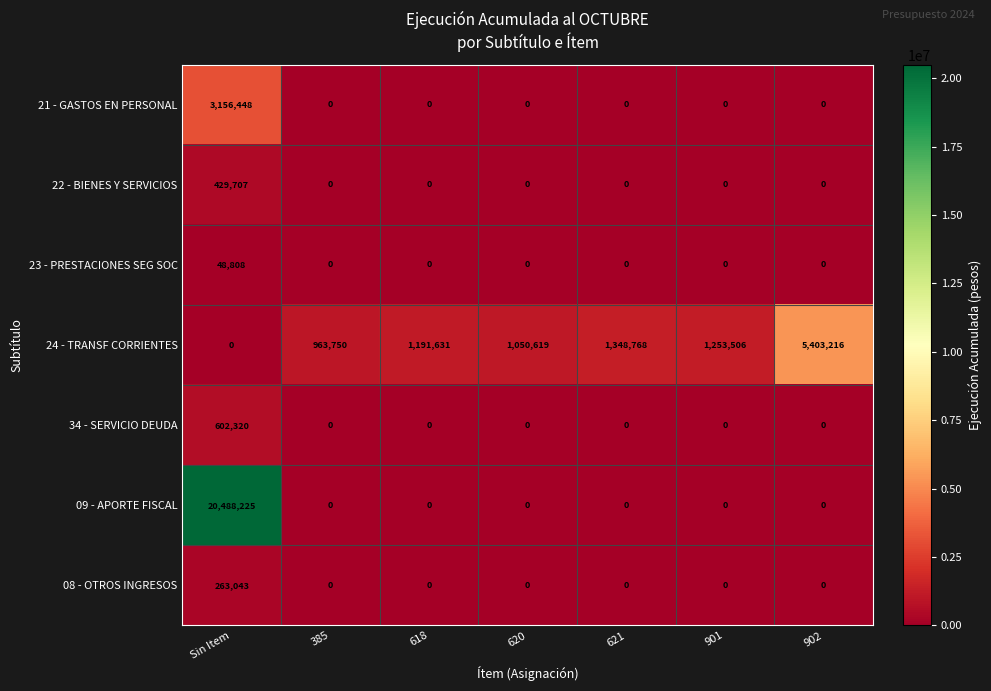

Rank the series by their maximum value, from lowest to highest.

23 - PRESTACIONES SEG SOC, 08 - OTROS INGRESOS, 22 - BIENES Y SERVICIOS, 34 - SERVICIO DEUDA, 21 - GASTOS EN PERSONAL, 24 - TRANSF CORRIENTES, 09 - APORTE FISCAL